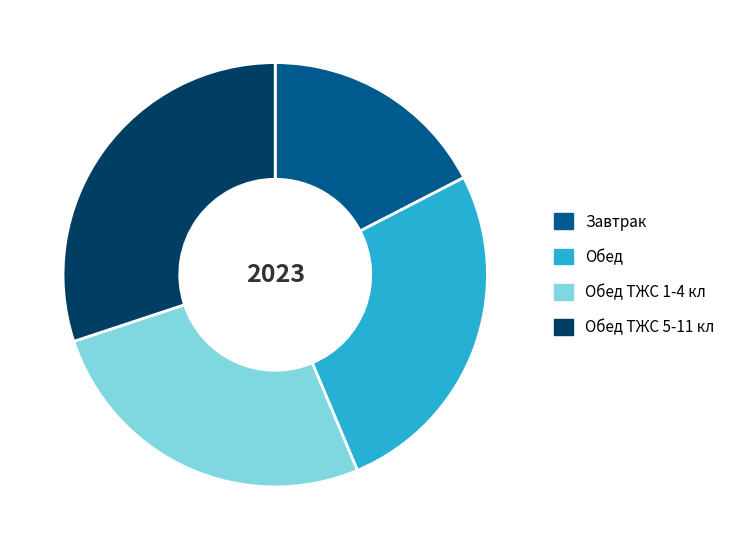

Which category has the smallest portion of the pie?

Завтрак